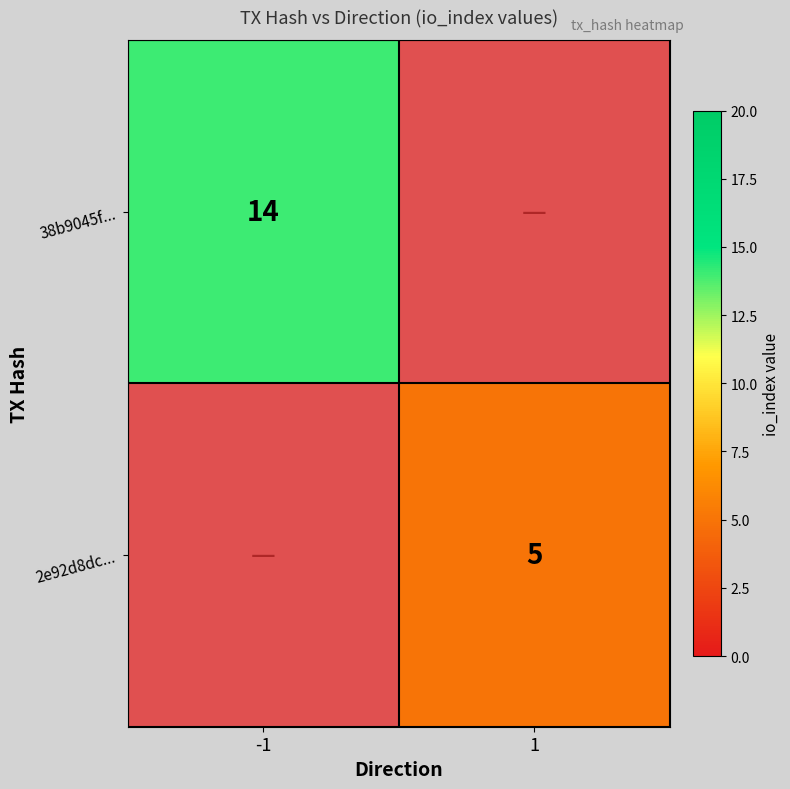

How many distinct data groups are displayed?

2